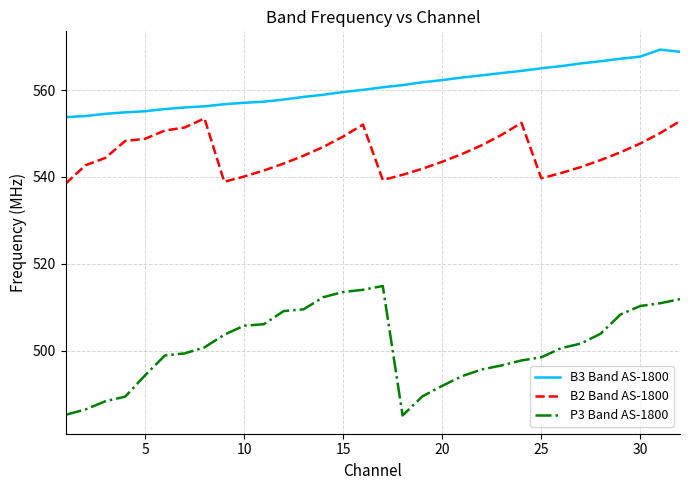

Rank the series by their average value, from highest to lowest.

B3 Band AS-1800, B2 Band AS-1800, P3 Band AS-1800